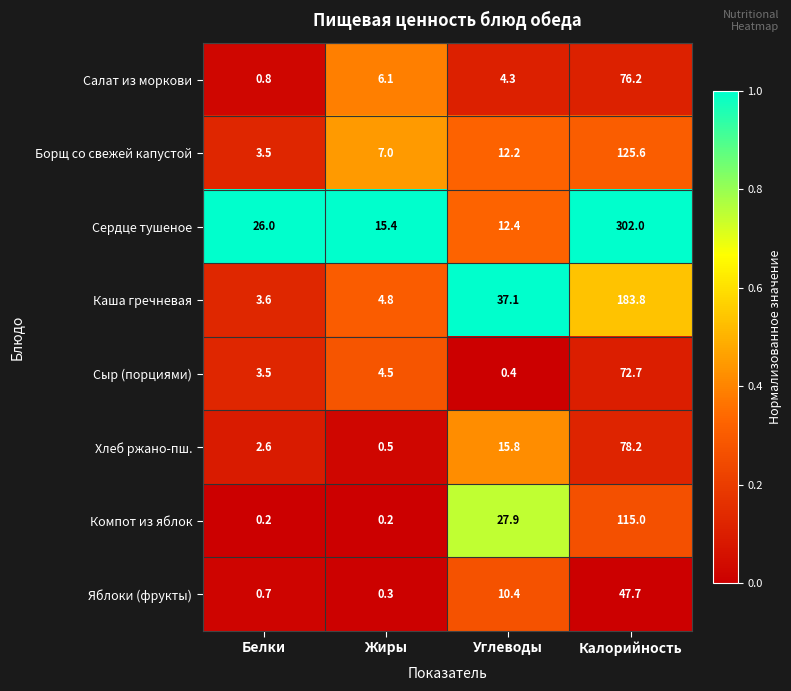

Rank the categories by Яблоки (фрукты) value from lowest to highest.

Жиры, Белки, Углеводы, Калорийность